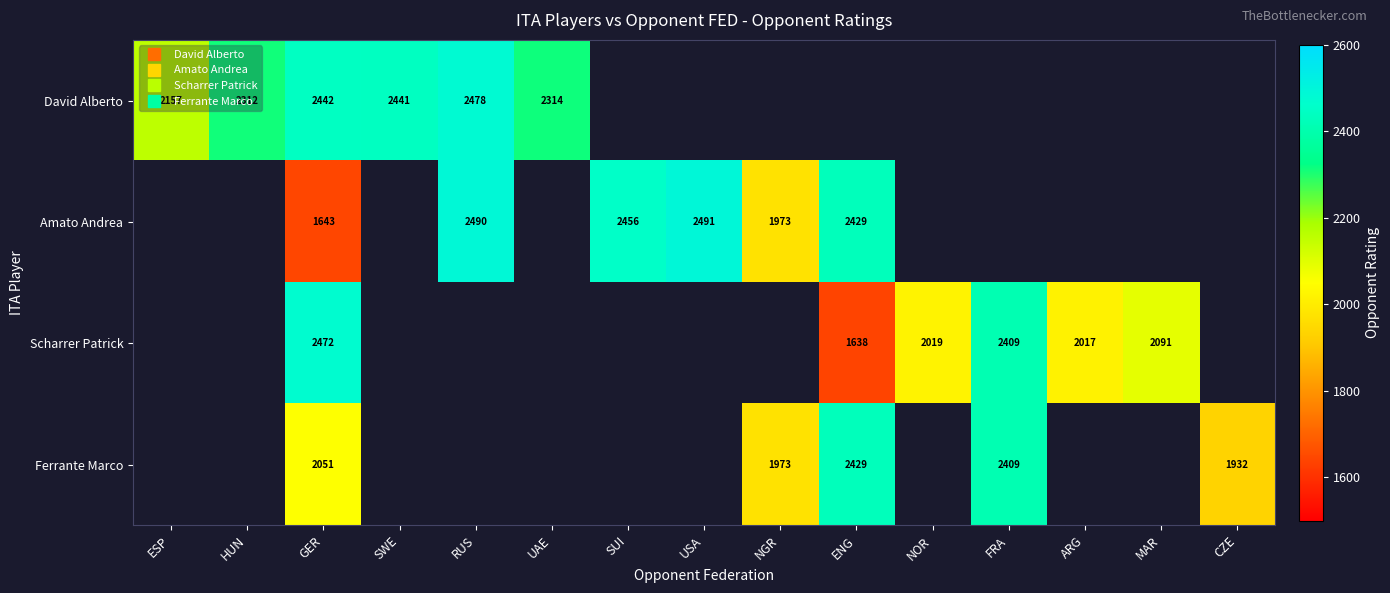

Between GER and SWE, which series saw the biggest shift?

David Alberto